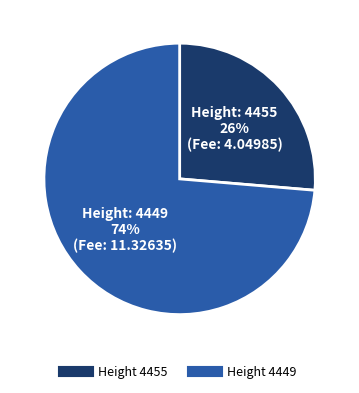

To the nearest percent, what is the average slice percentage?

50%